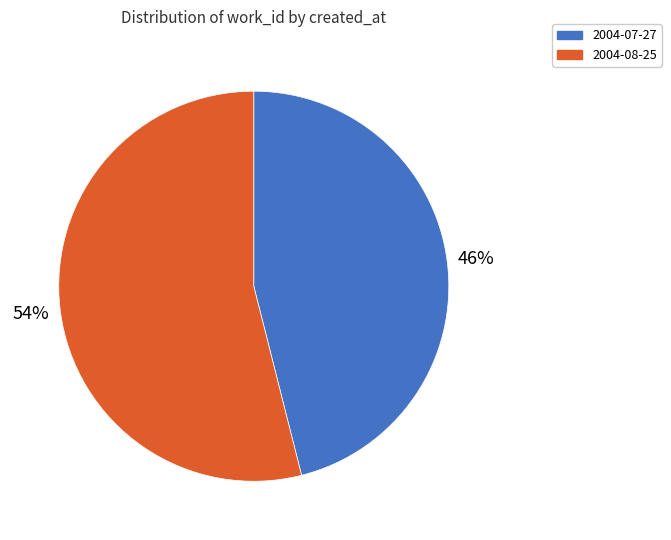

The 2004-07-27 slice represents 46% of the pie. True or false?

True